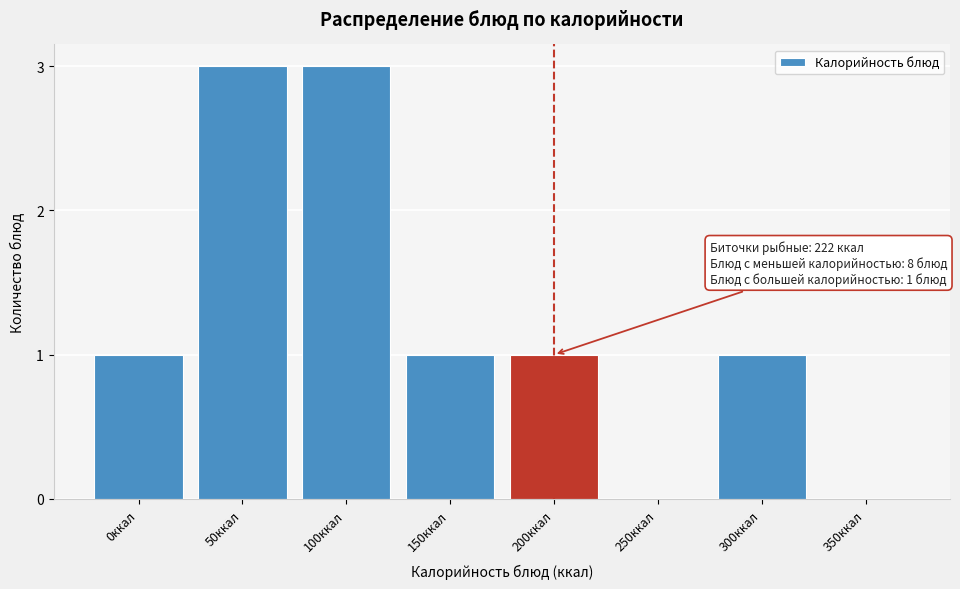

Reading left to right, transcribe all the data shown in this chart.

0ккал=1	50ккал=3	100ккал=3	150ккал=1	200ккал=1	250ккал=0	300ккал=1	350ккал=0